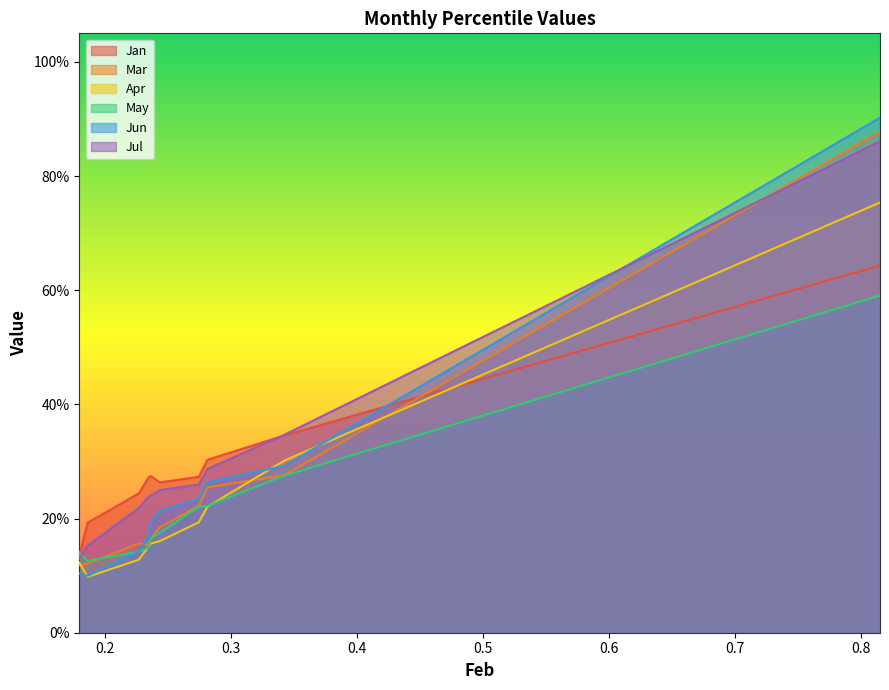

The value of May at pct65 is 0.4. True or false?

False